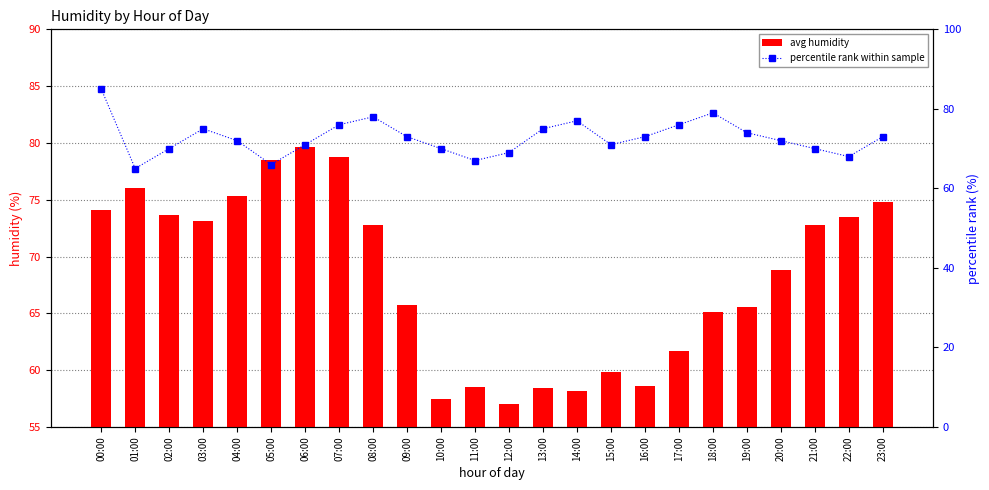

How many data points does each series have?

24